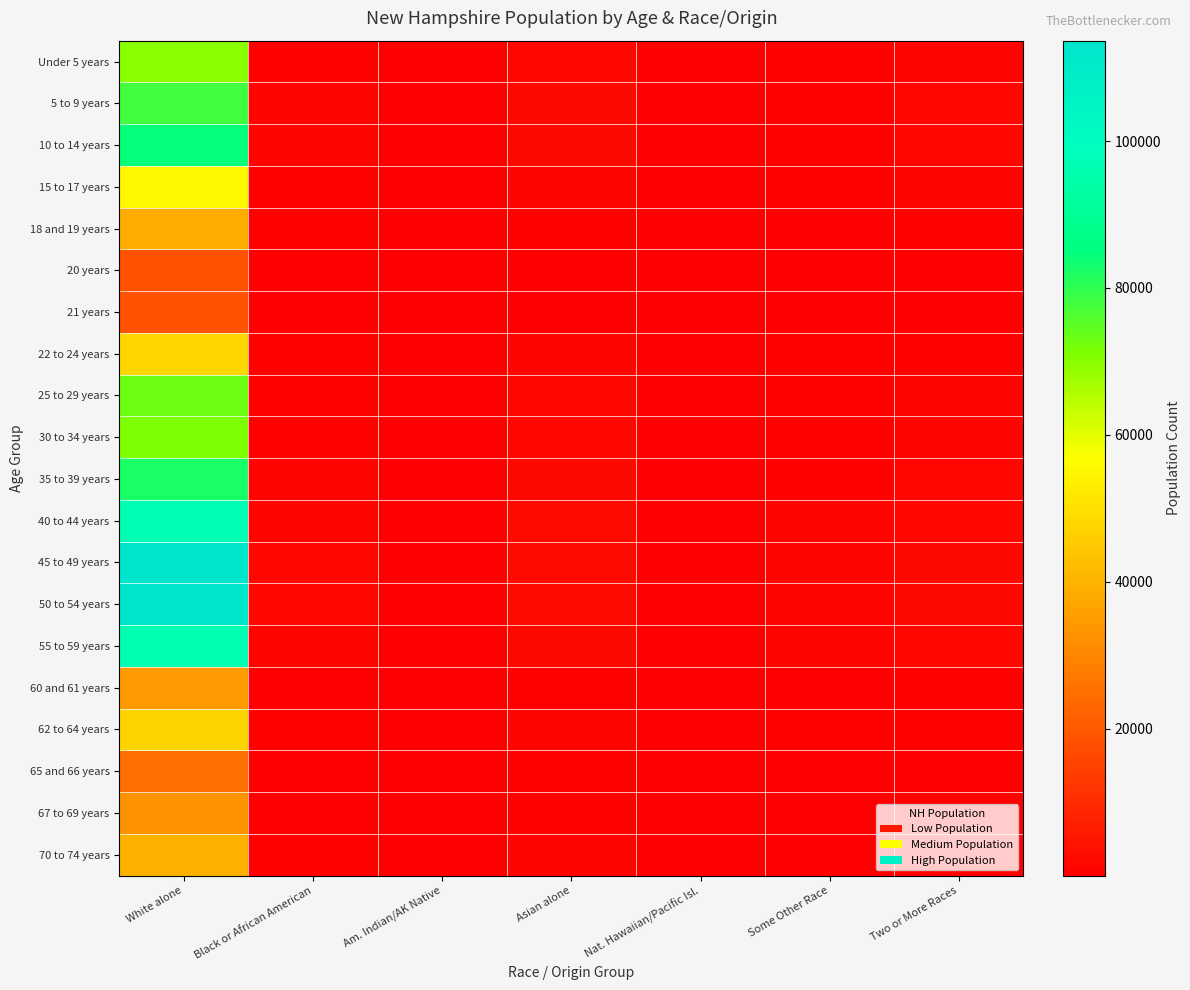

At which category is the sum across all series the highest?

White alone